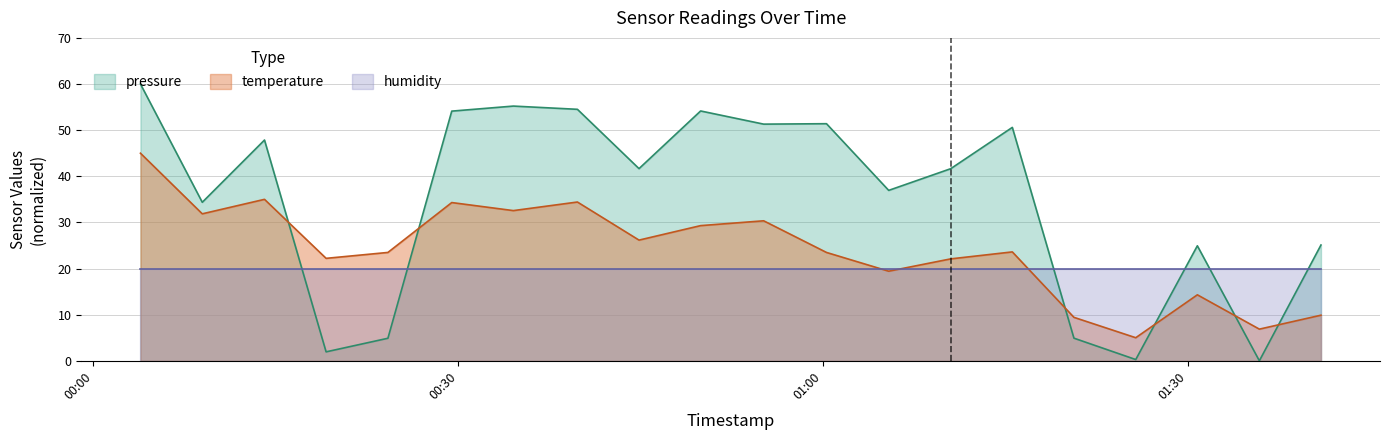

How many interior local peaks does the temperature series have?

6